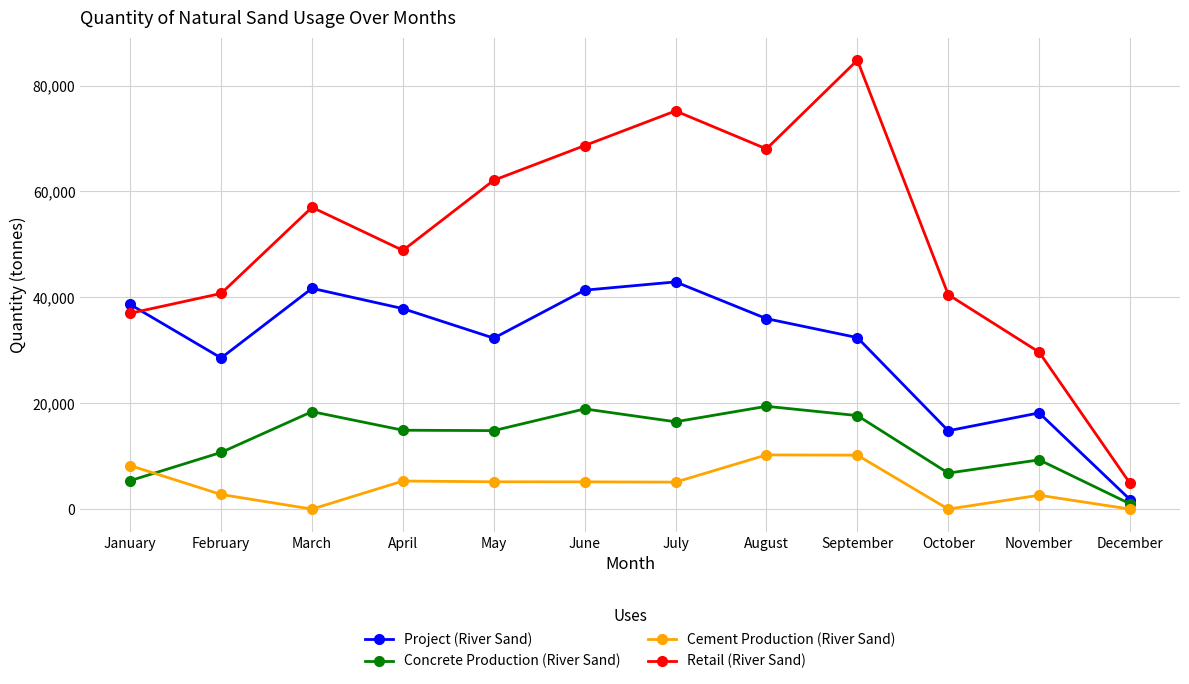

At which category is the sum across all series the highest?

September